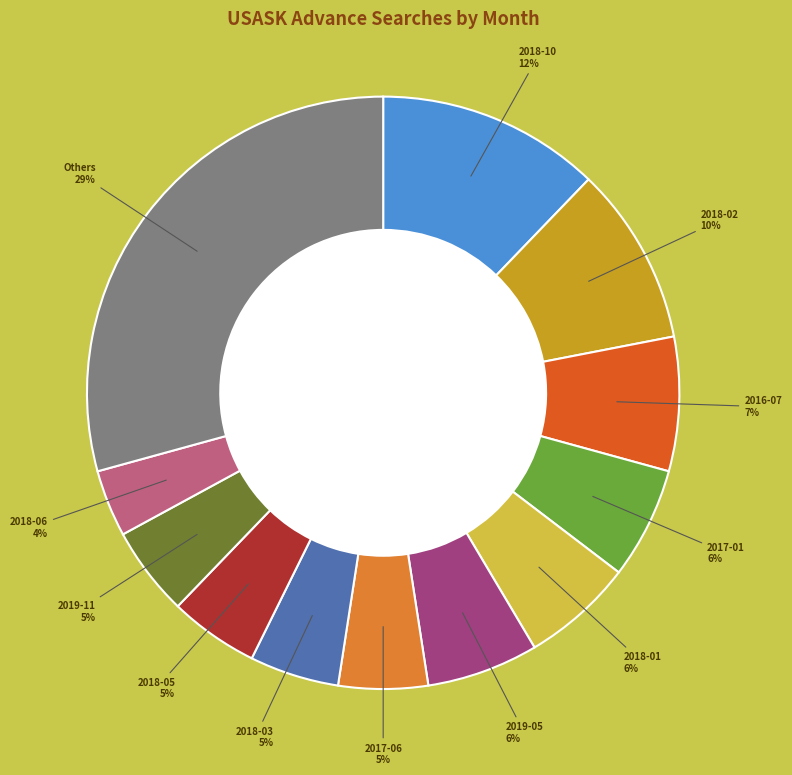

To the nearest percent, what is the average slice percentage?

8%